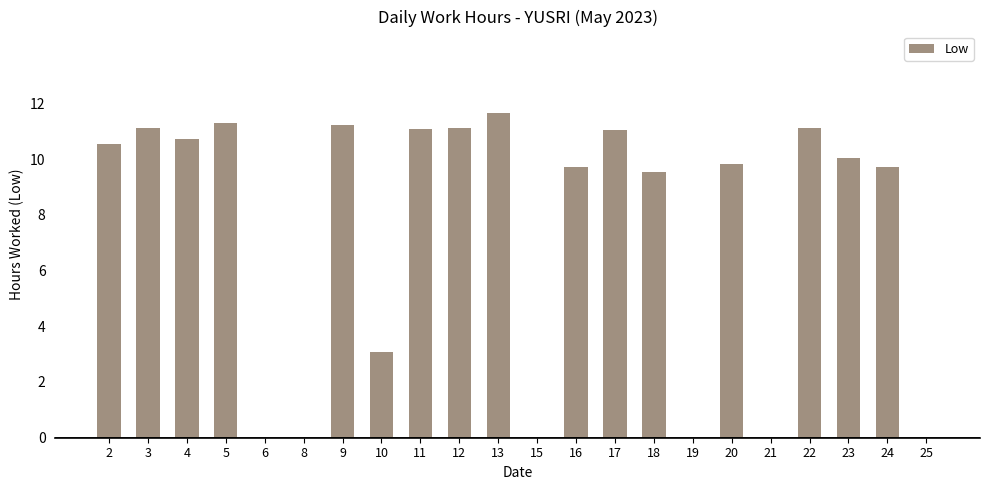

Count the number of data series in this chart.

1